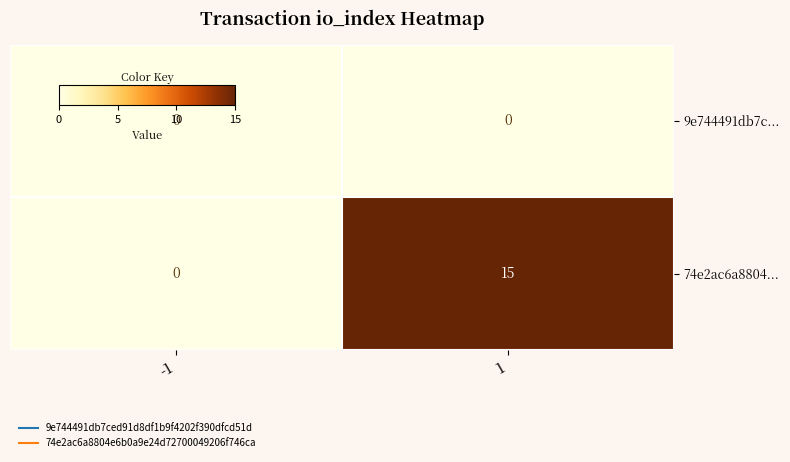

At how many categories does at least one series exceed 4?

1